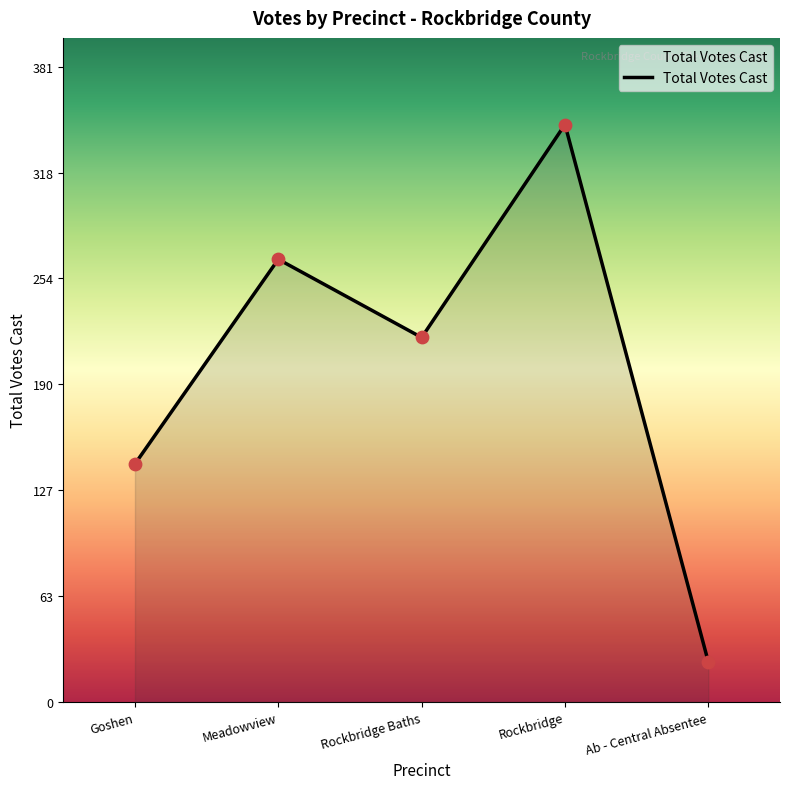

Which has a higher value, Rockbridge Baths or Goshen?

Rockbridge Baths